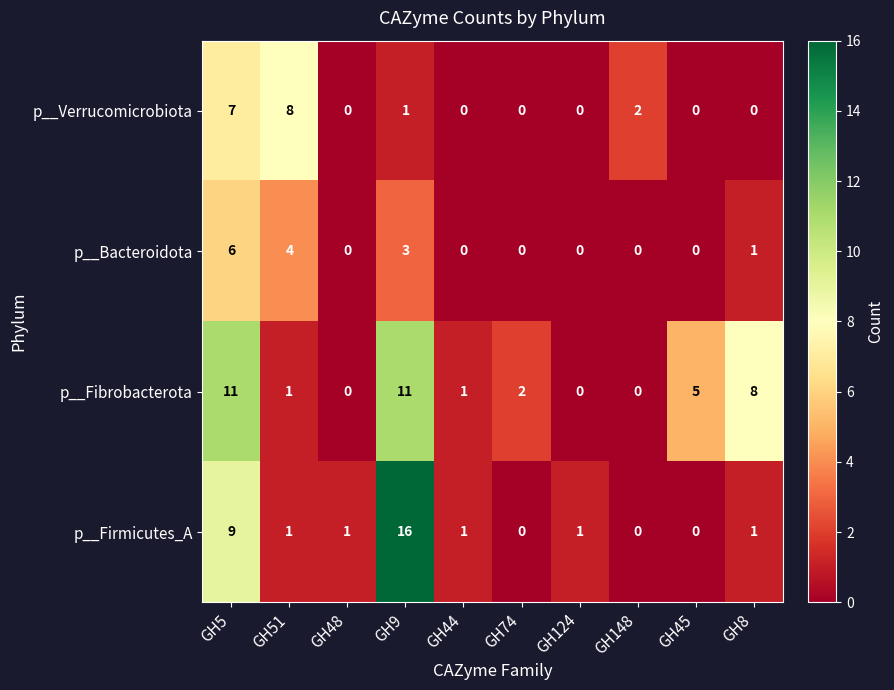

Rank the series by their maximum value, from lowest to highest.

p__Bacteroidota, p__Verrucomicrobiota, p__Fibrobacterota, p__Firmicutes_A